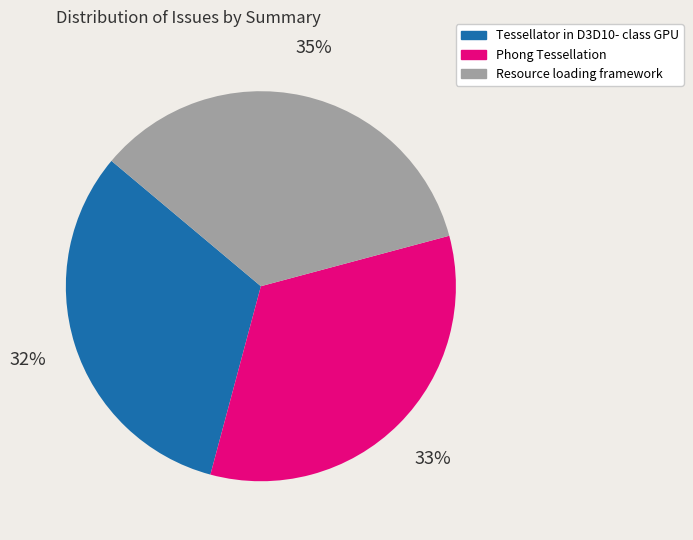

Combined, do Tessellator in D3D10- class GPU and Phong Tessellation account for over 50%?

Yes